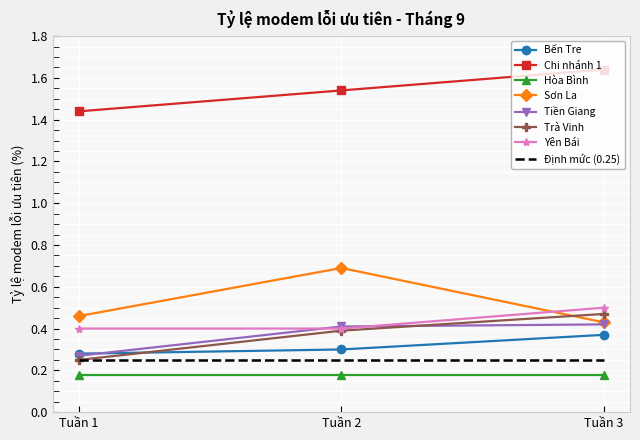

What is the total value across all series at Tuần 1?

3.5